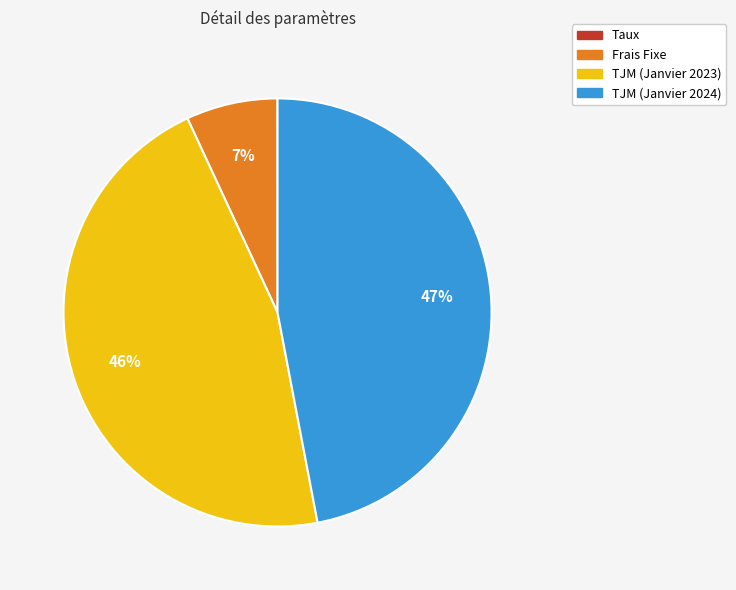

Which has a higher value, TJM (Janvier 2023) or TJM (Janvier 2024)?

TJM (Janvier 2024)